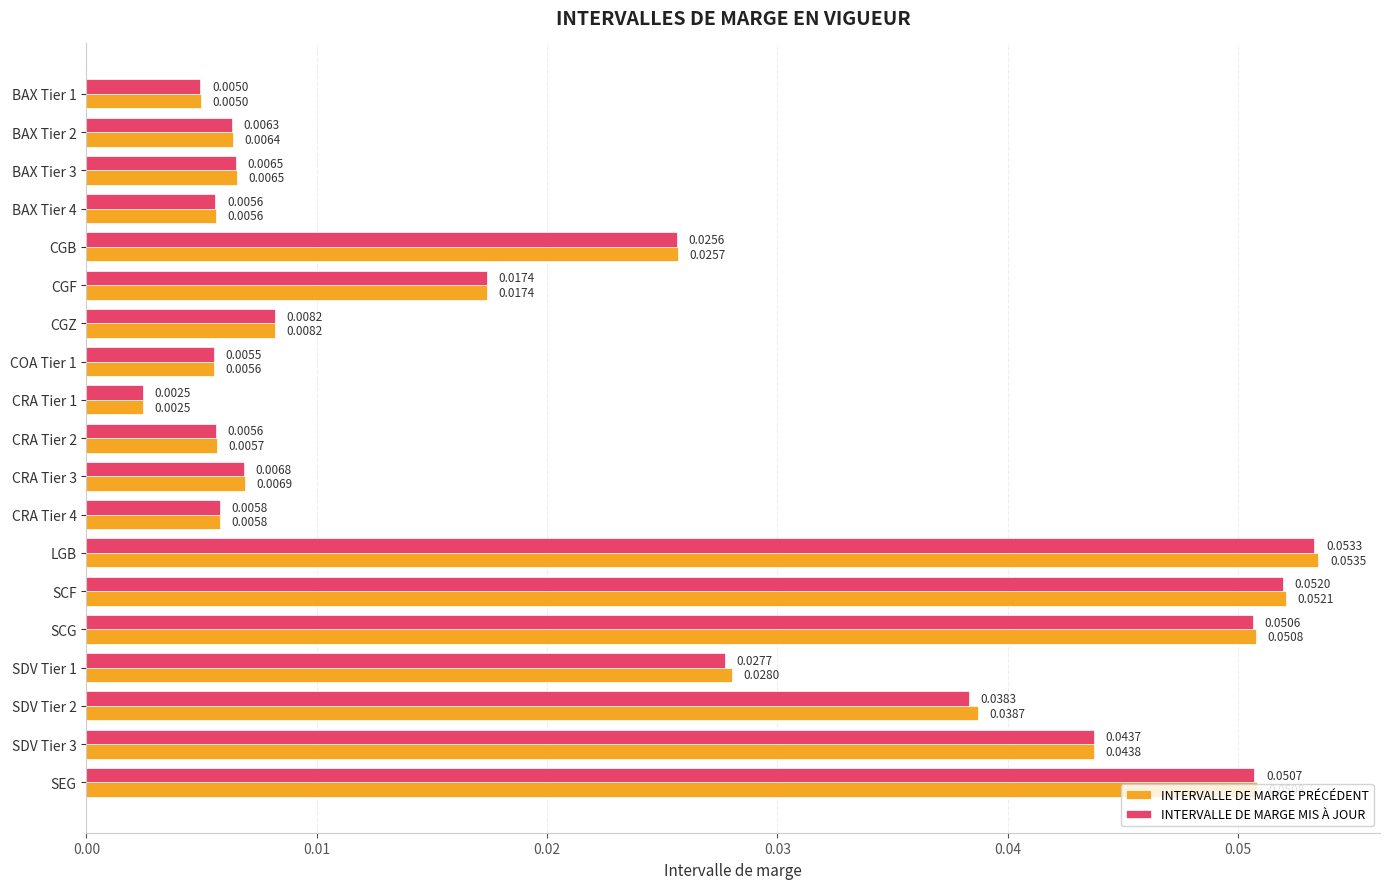

At how many categories does at least one series exceed 0?

19